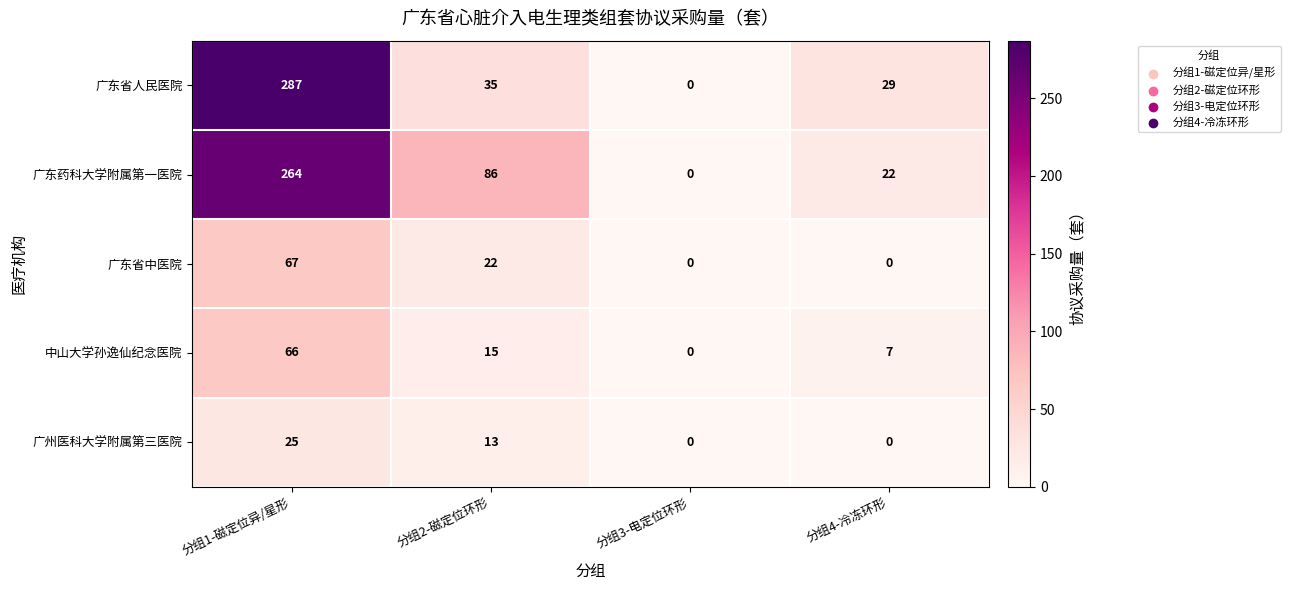

What is the difference between the maximum and minimum values in the 中山大学孙逸仙纪念医院 series?

66